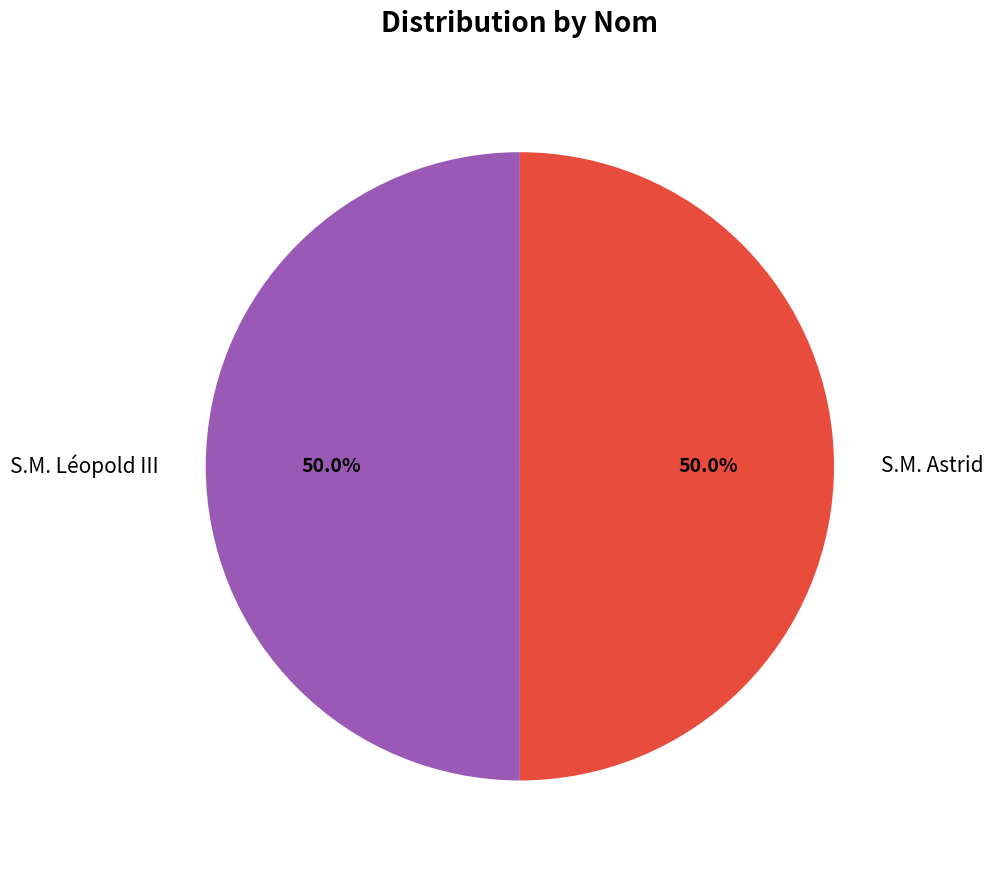

How many segments does this pie chart have?

2